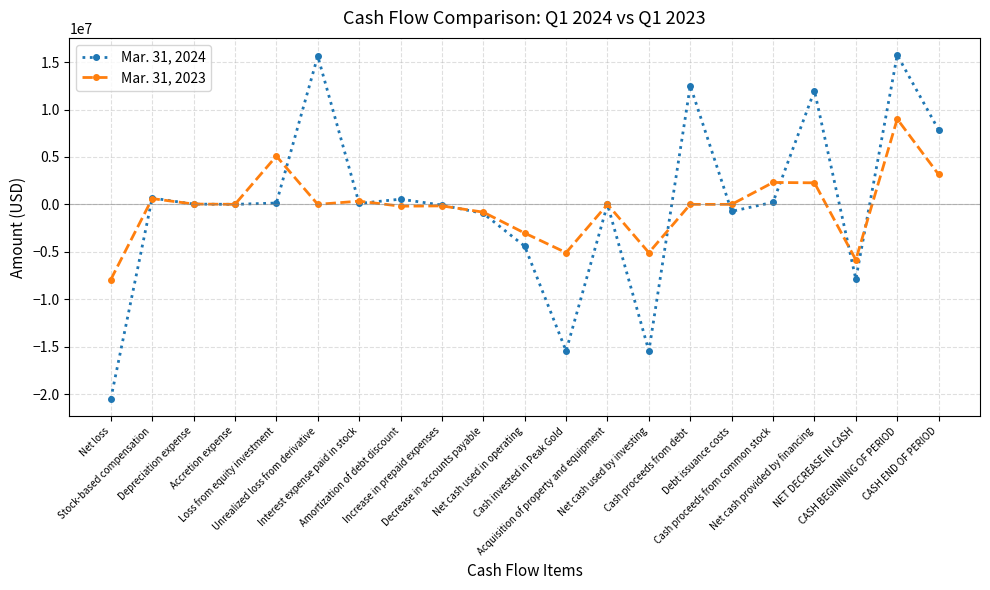

The value of Mar. 31, 2024 at Acquisition of property and equipment is -7500. True or false?

True